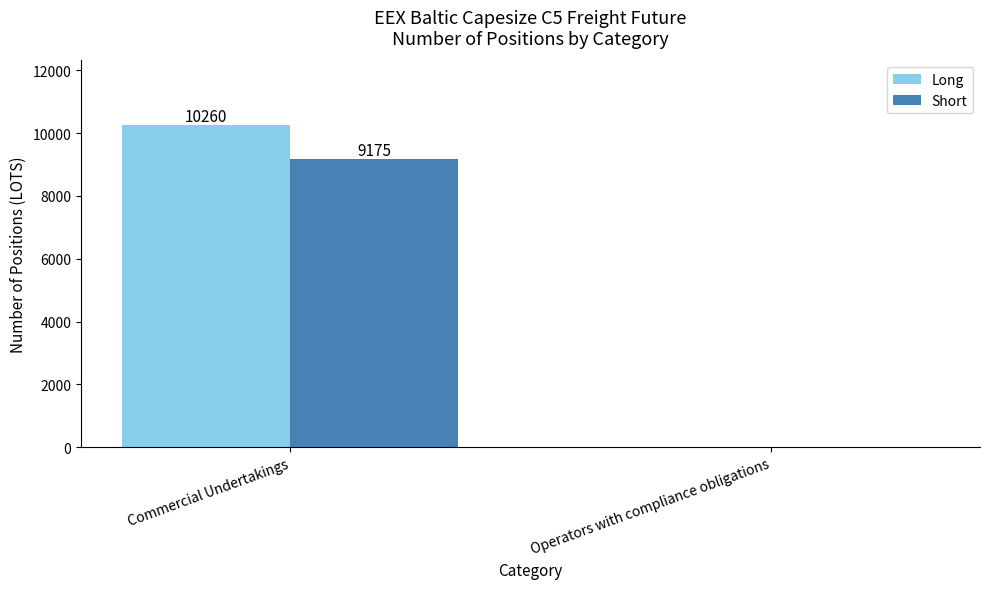

What is the sum of the Long values at Operators with compliance obligations and Commercial Undertakings?

10260